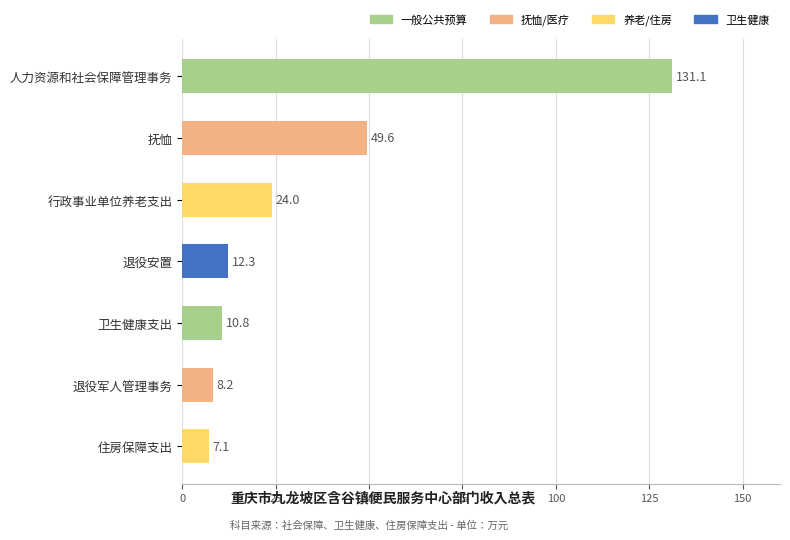

The value at 住房保障支出 is 2.3. True or false?

False